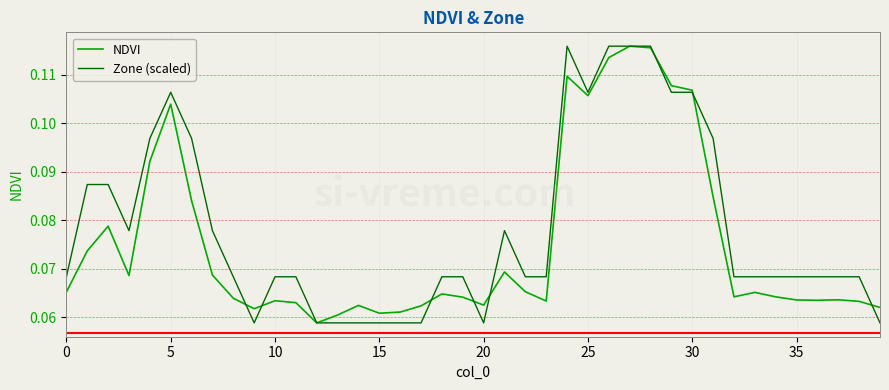

Which series has the largest total across all categories?

Zone (scaled)